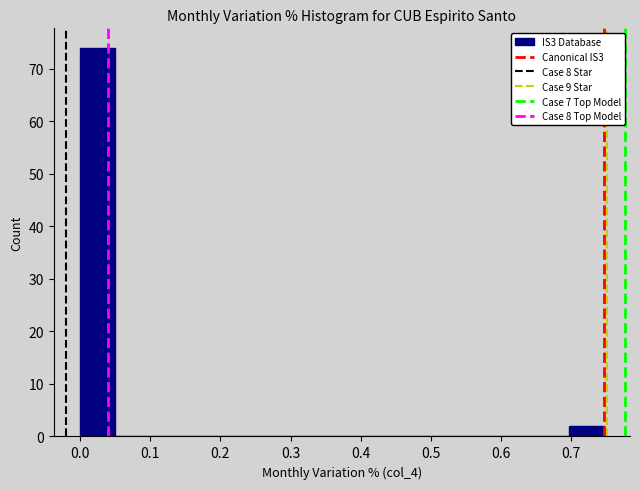

How tall is the bar that spans 0.00 to 0.05 on the x-axis? Neither the bar edges nor the heights are printed on the chart, so give them approximately, as read against the axes.

74